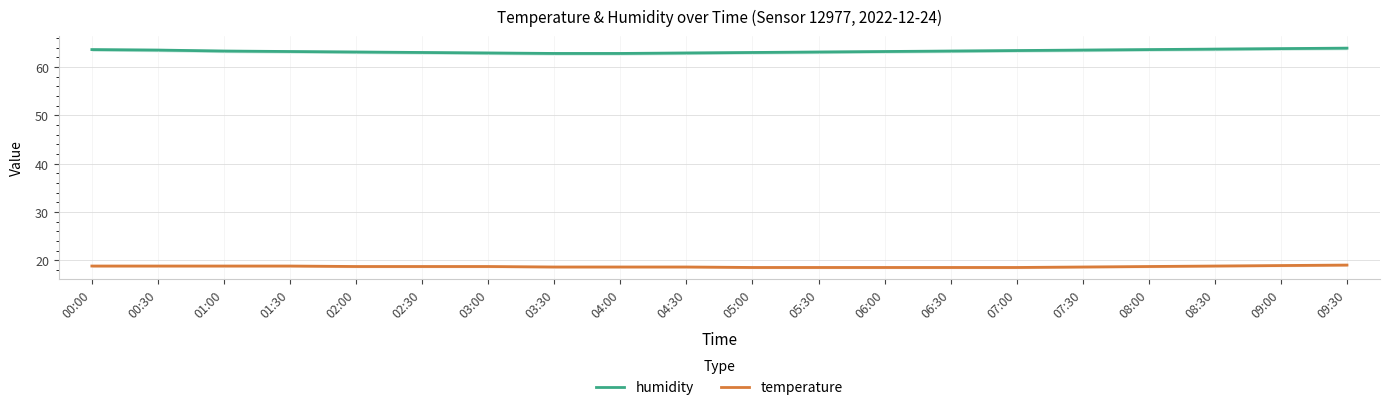

What is the spread (max minus min) of values at 01:00?

44.5